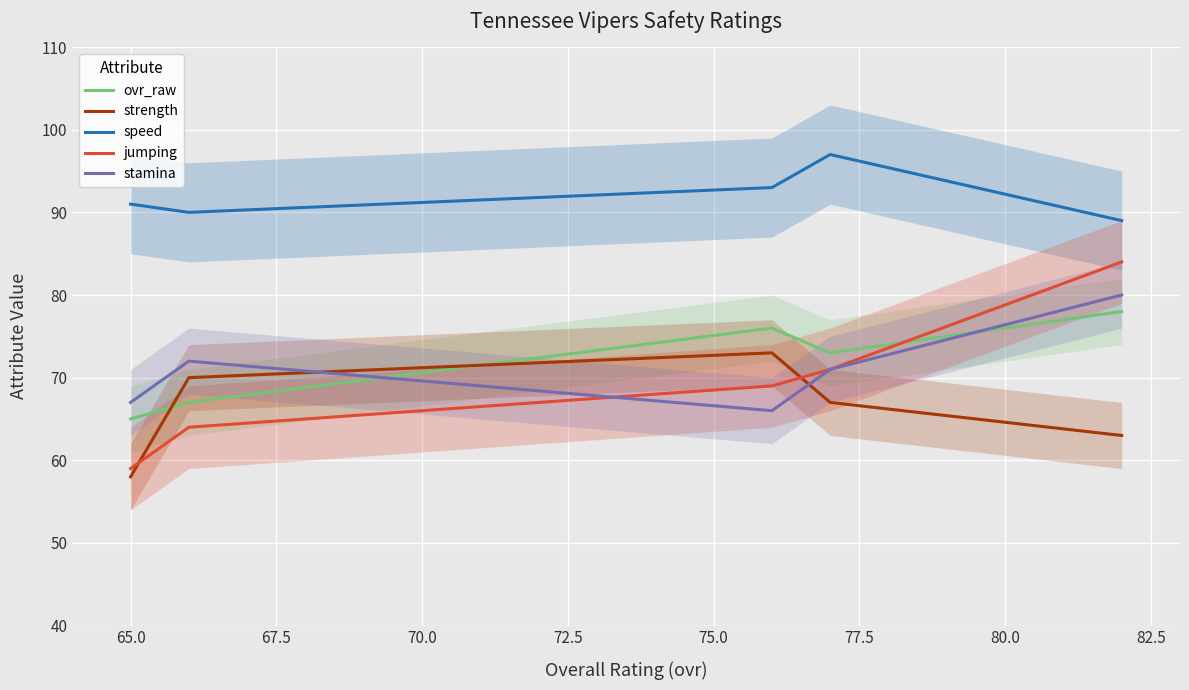

What is the lowest value of the ovr_raw series?

65